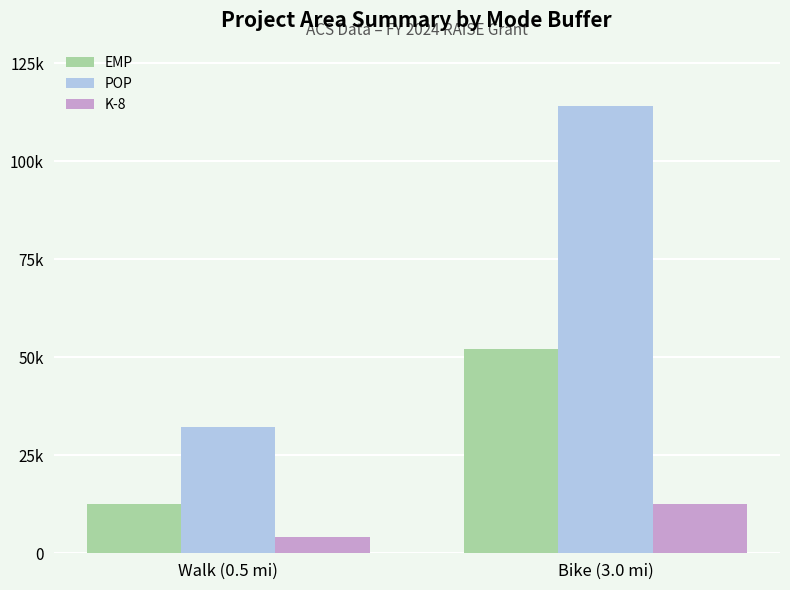

What are all the series names shown in the legend?

EMP, POP, K-8